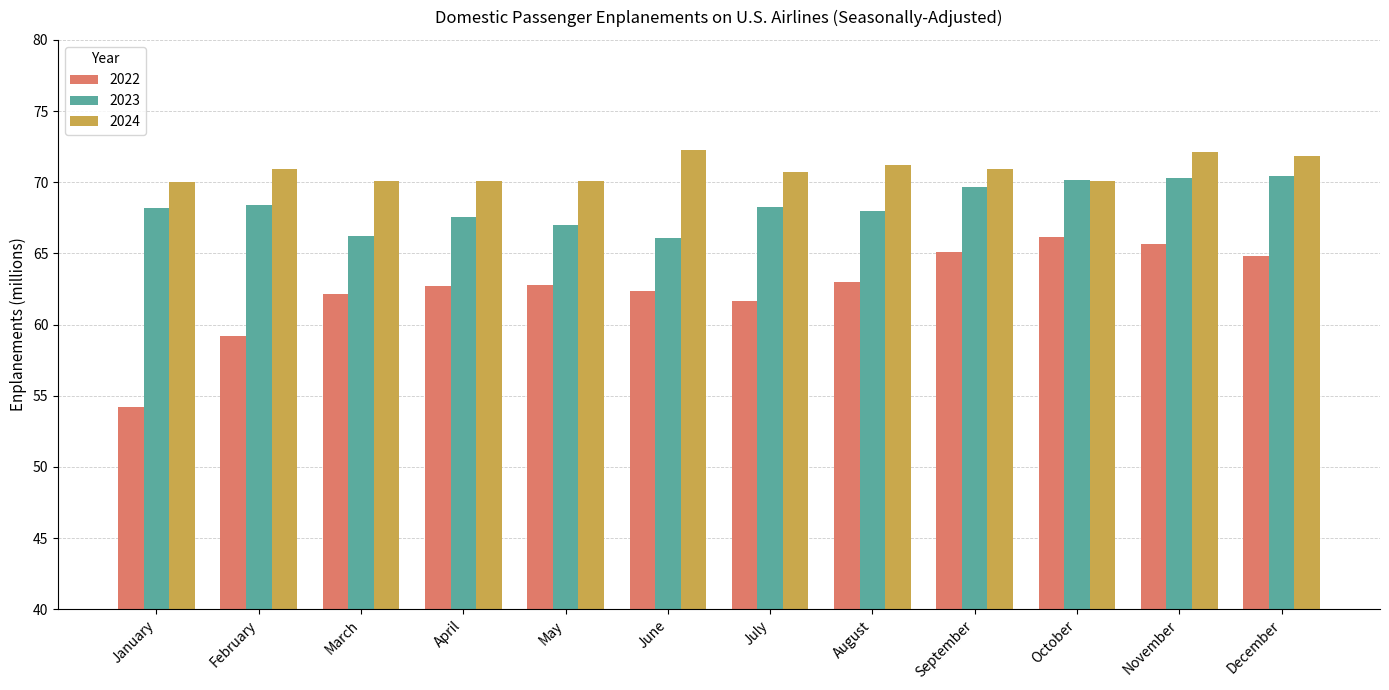

Rank the series at July from highest to lowest value.

2024, 2023, 2022